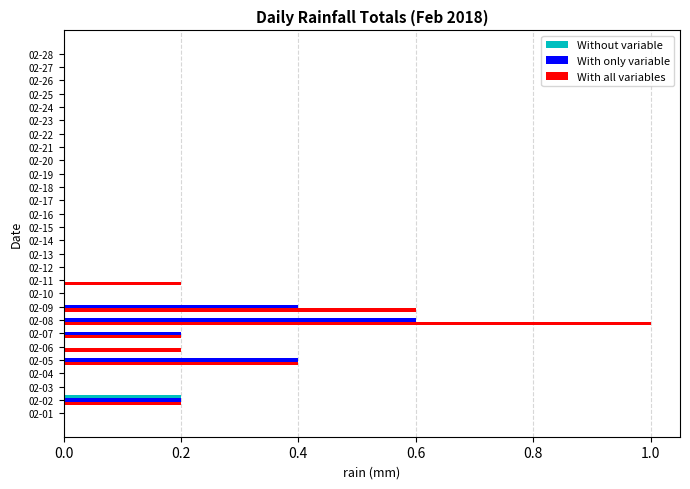

Which category has the highest value in the With only variable series?

02-08